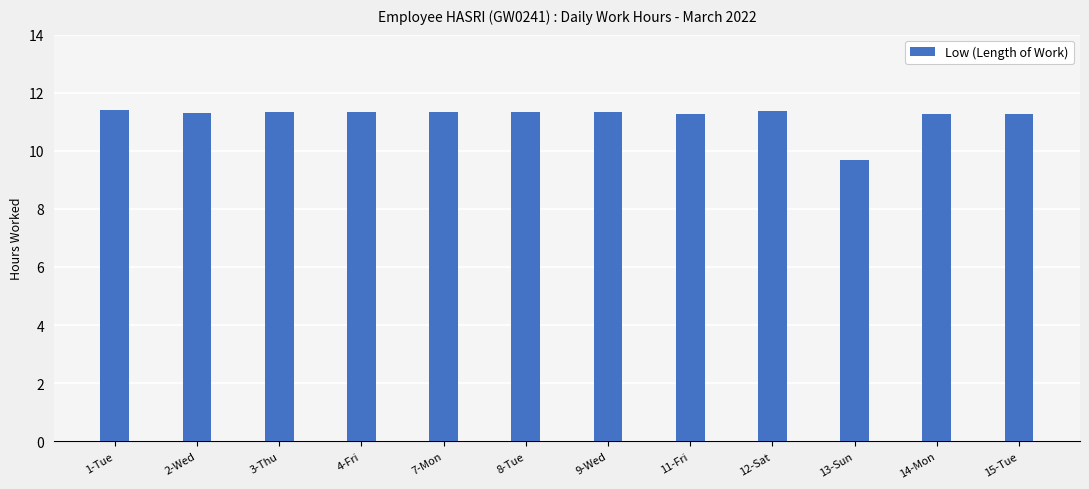

What is the ratio of the value at 13-Sun to the value at 12-Sat?

0.9